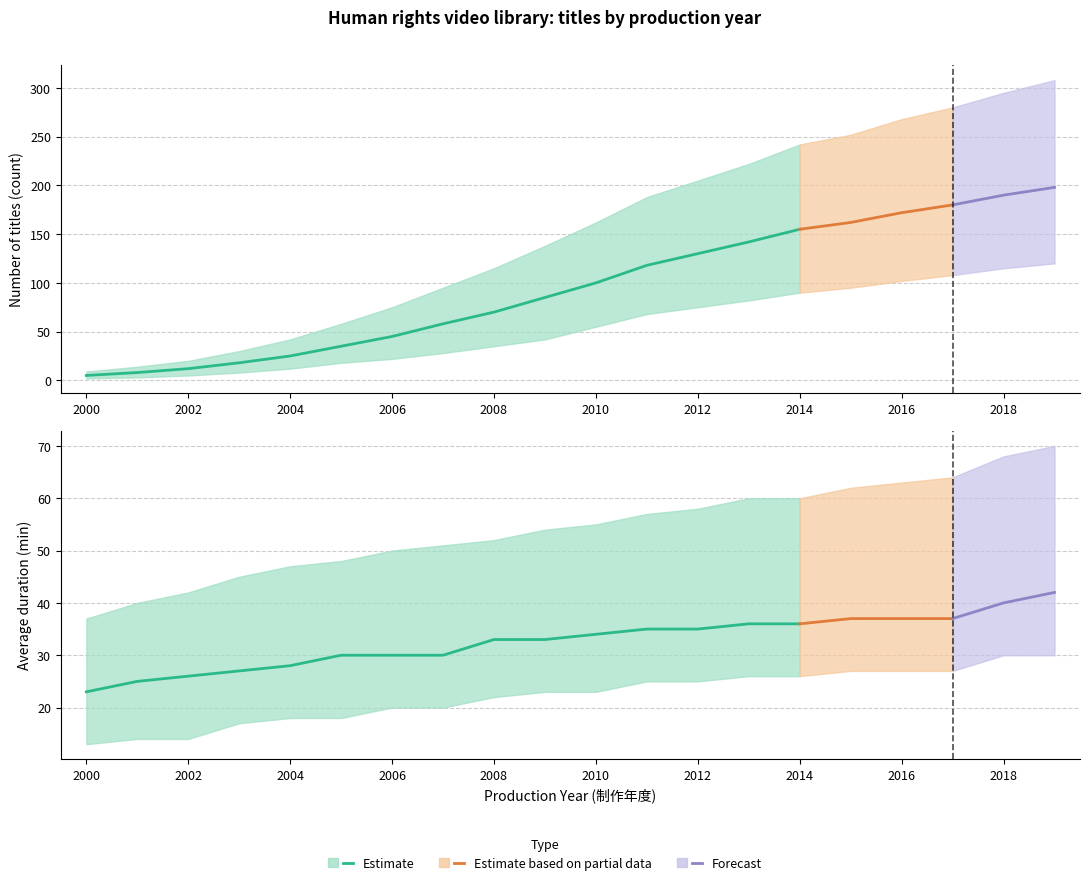

True or false: duration_lower and count_upper intersect in this chart.

False